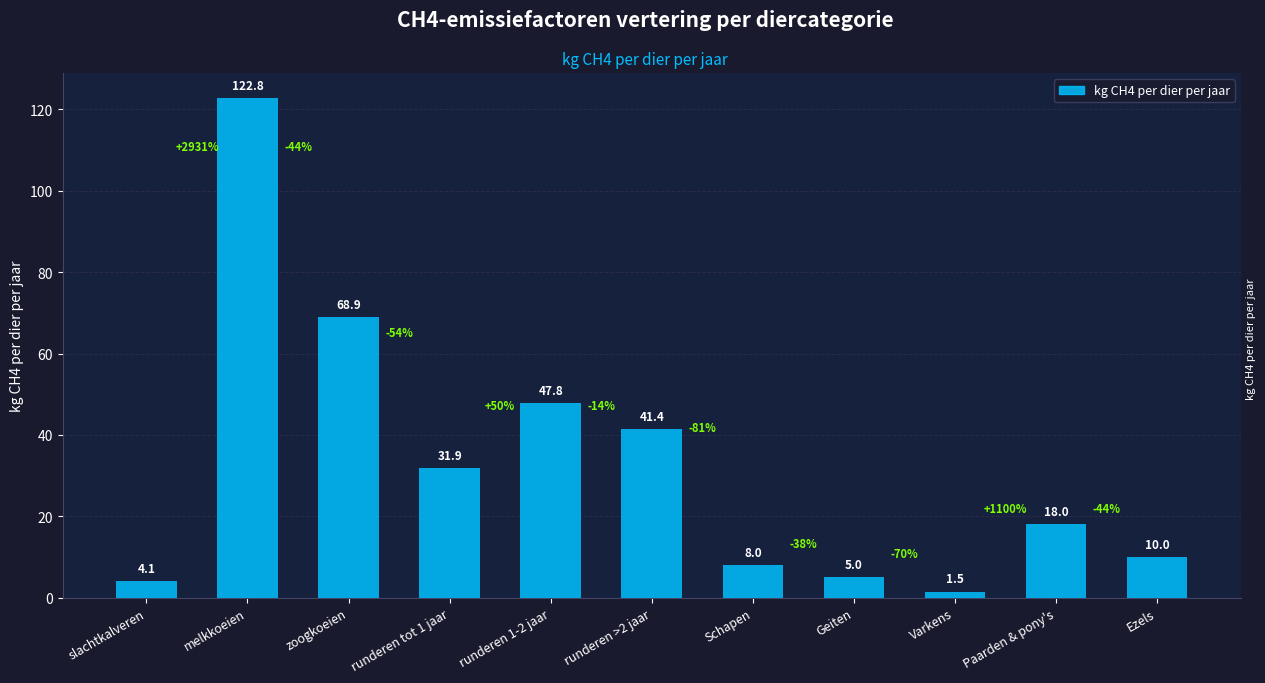

What is the difference between the second highest and minimum values?

67.4